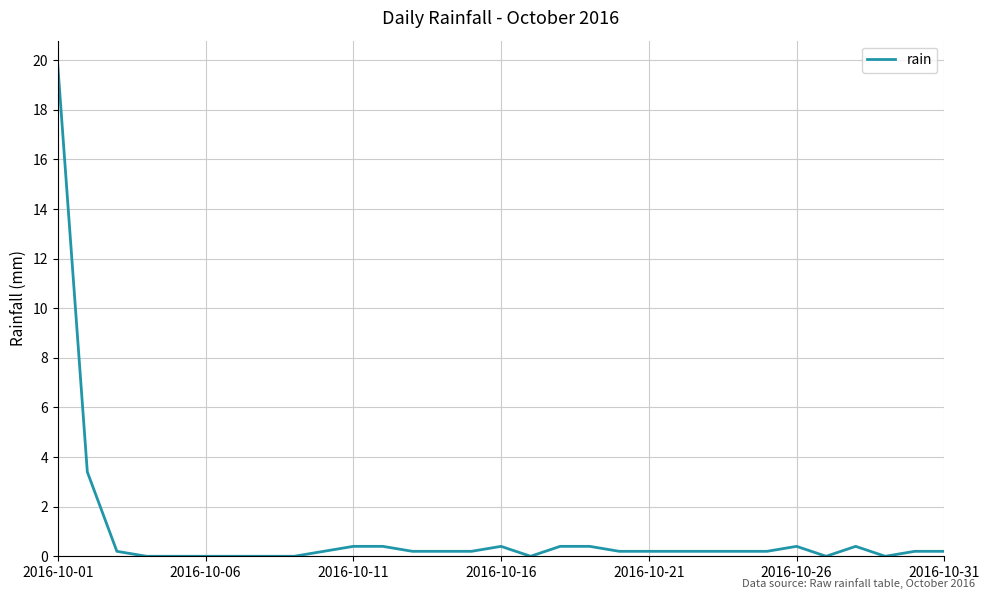

What is the greatest value displayed?

19.8